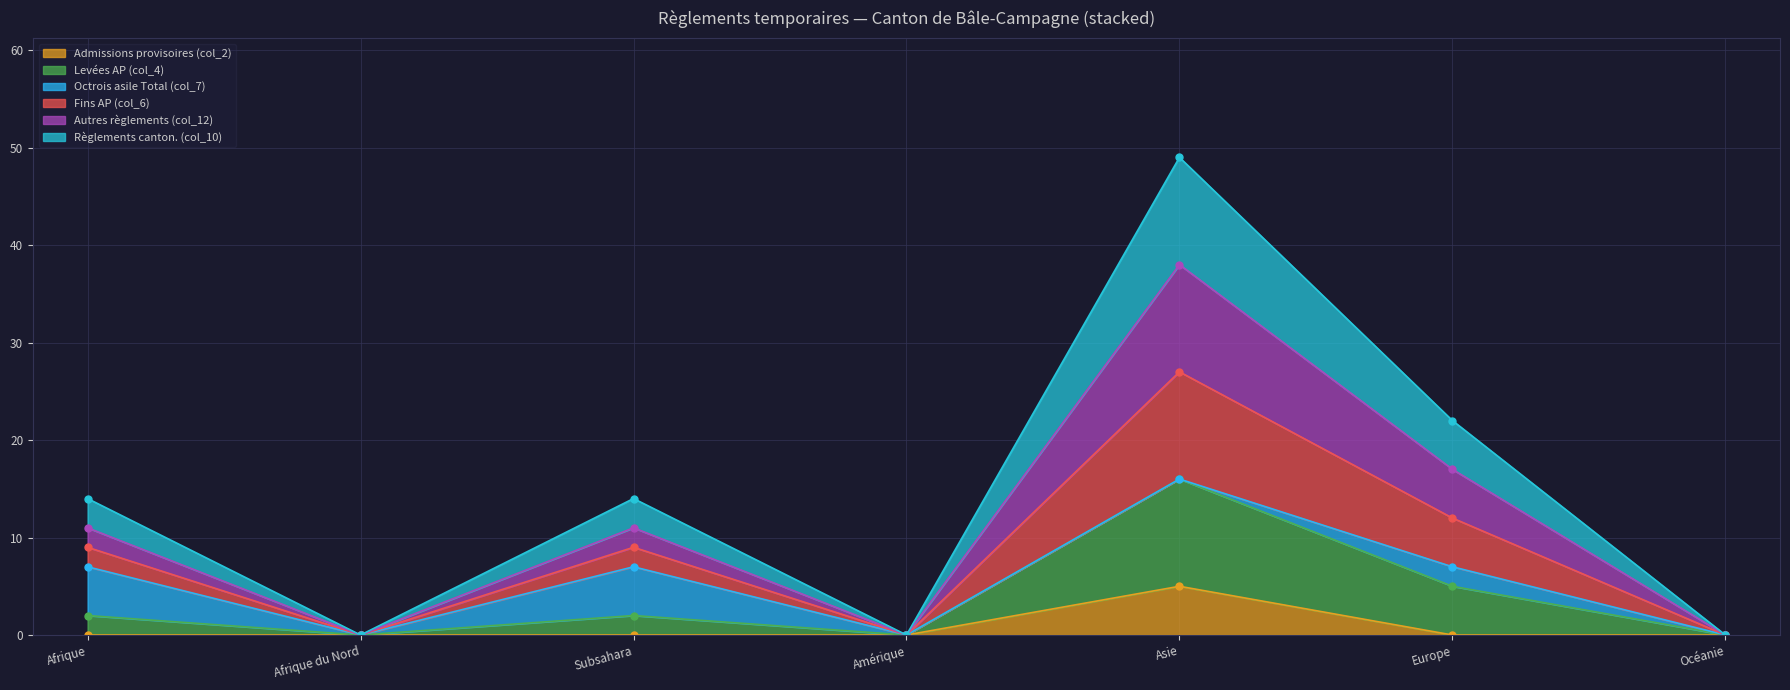

Is it true that Admissions provisoires (col_2) equals -3 at Afrique du Nord?

False